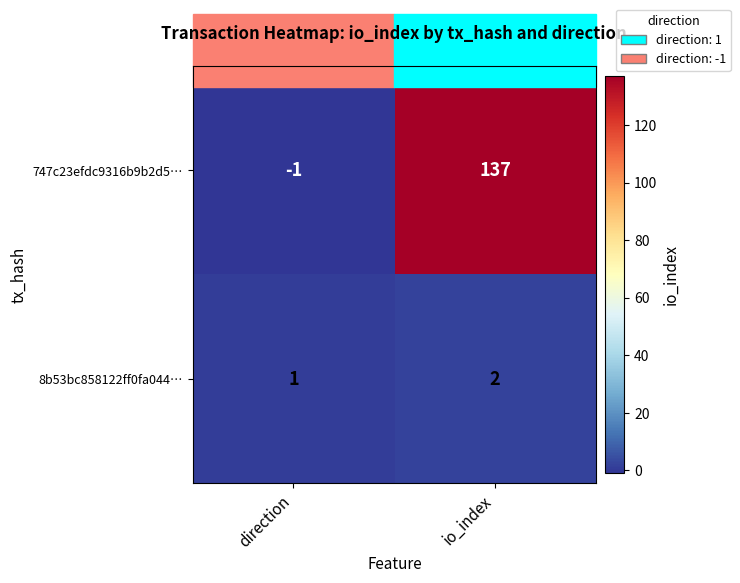

How many series are shown in this chart?

2